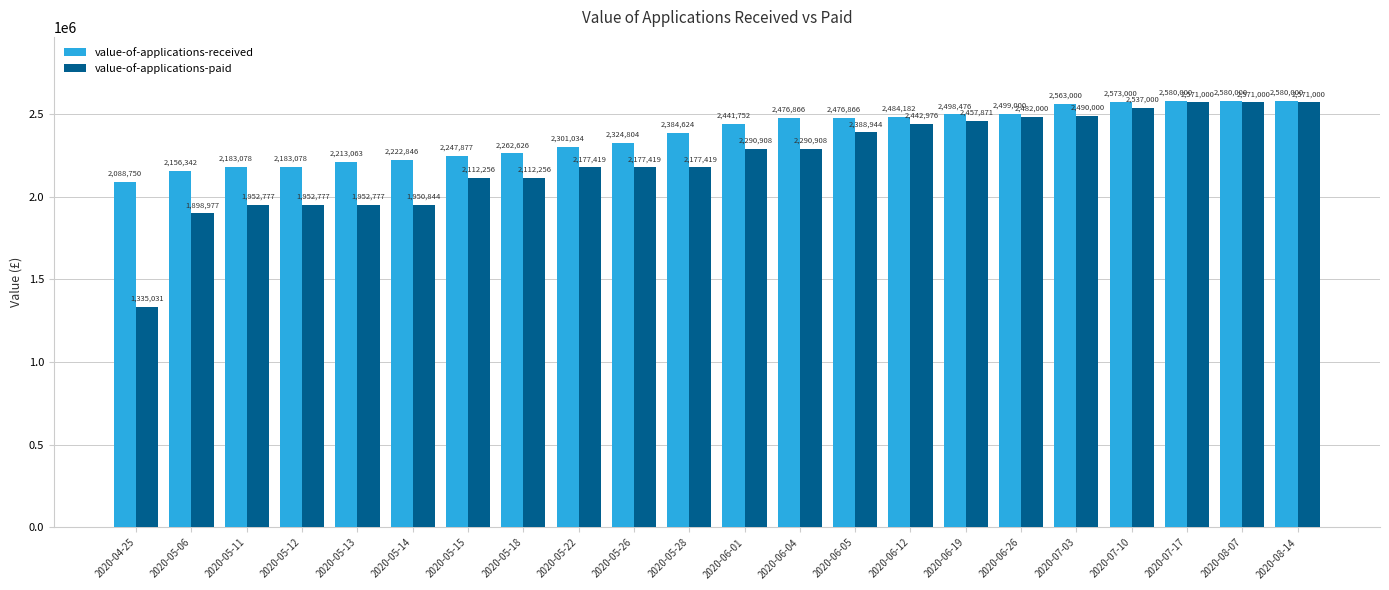

How many bars are there in total?

44